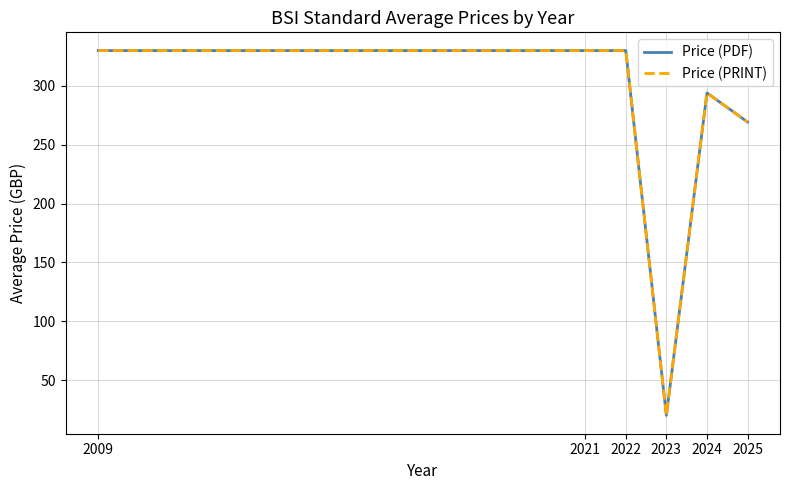

Is it true that Price (PDF) equals 134.6 at 2024?

False